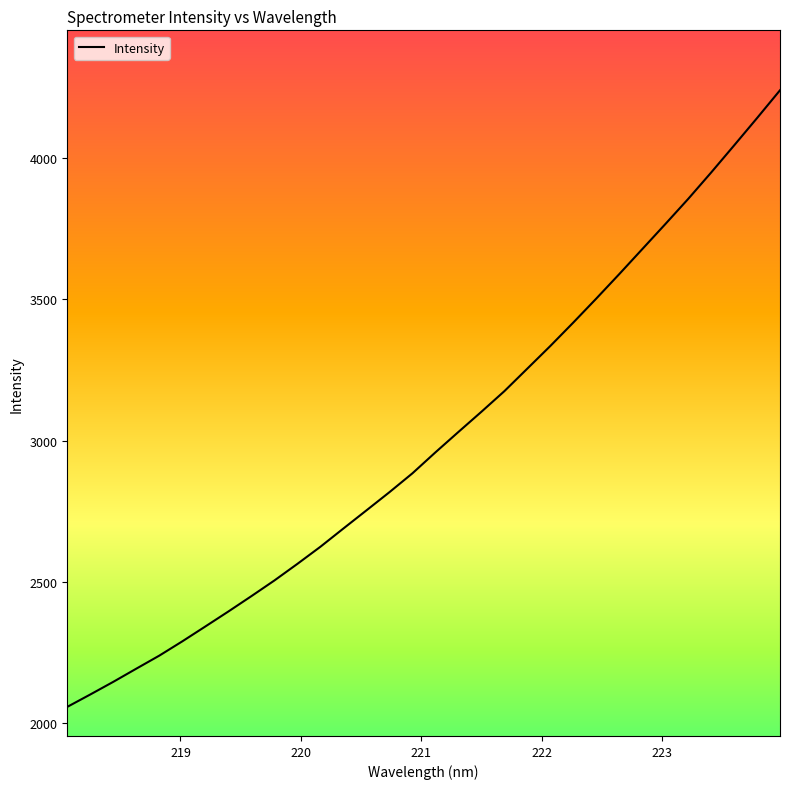

What is the difference between the maximum and minimum values?

2180.7